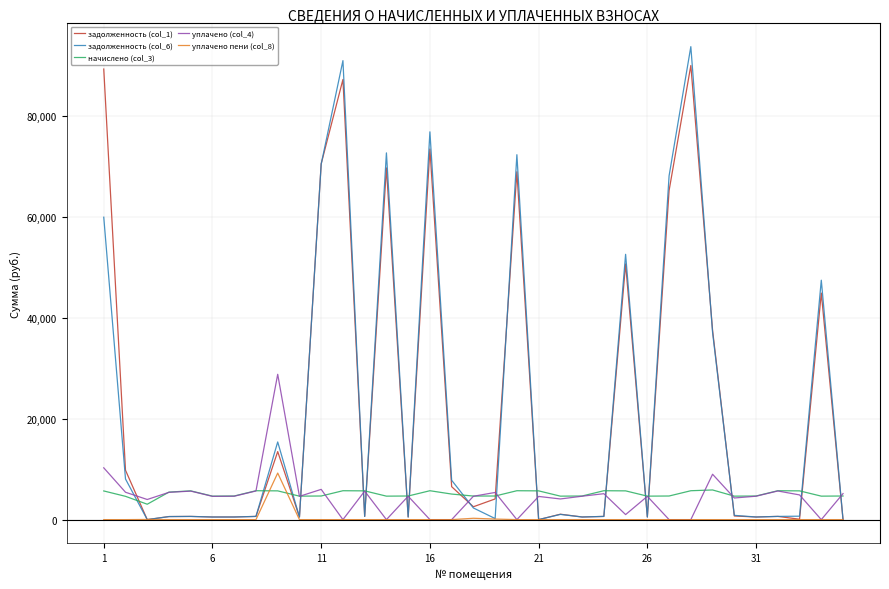

True or false: задолженность (col_6) and начислено (col_3) cross at least once.

True